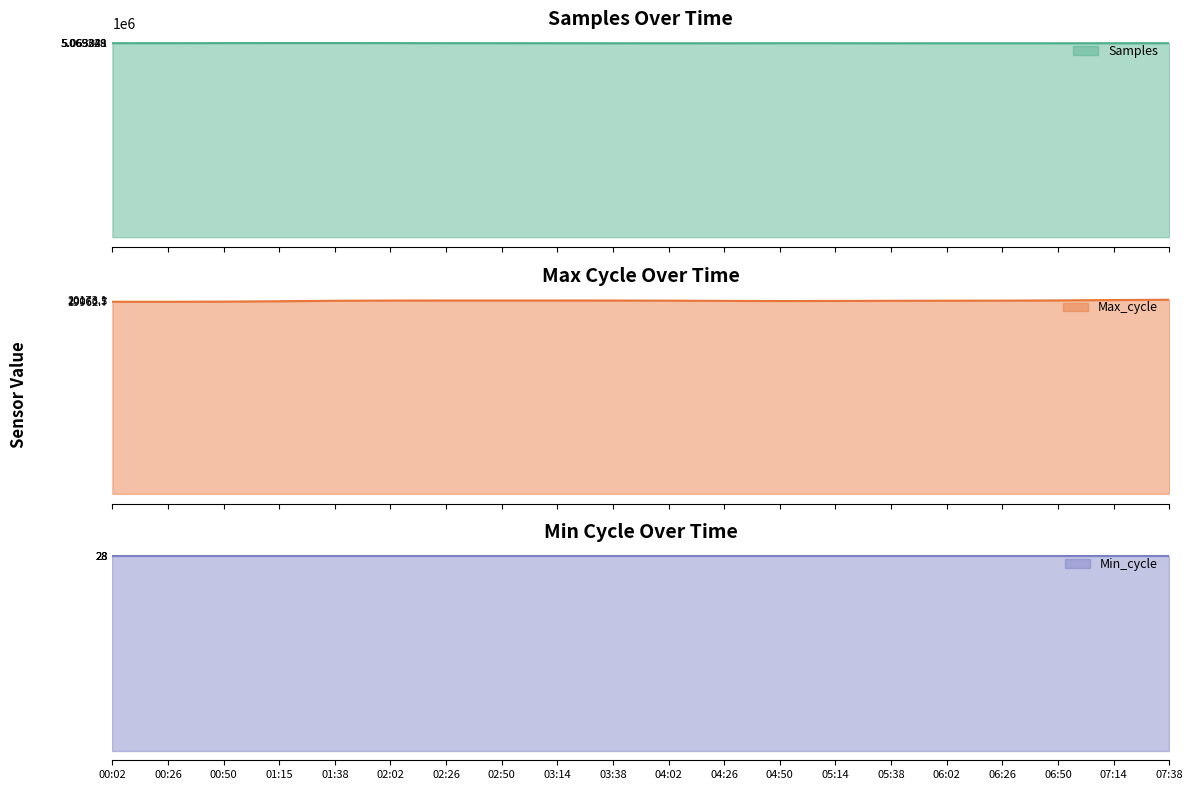

What position from the left is 07:14?

19